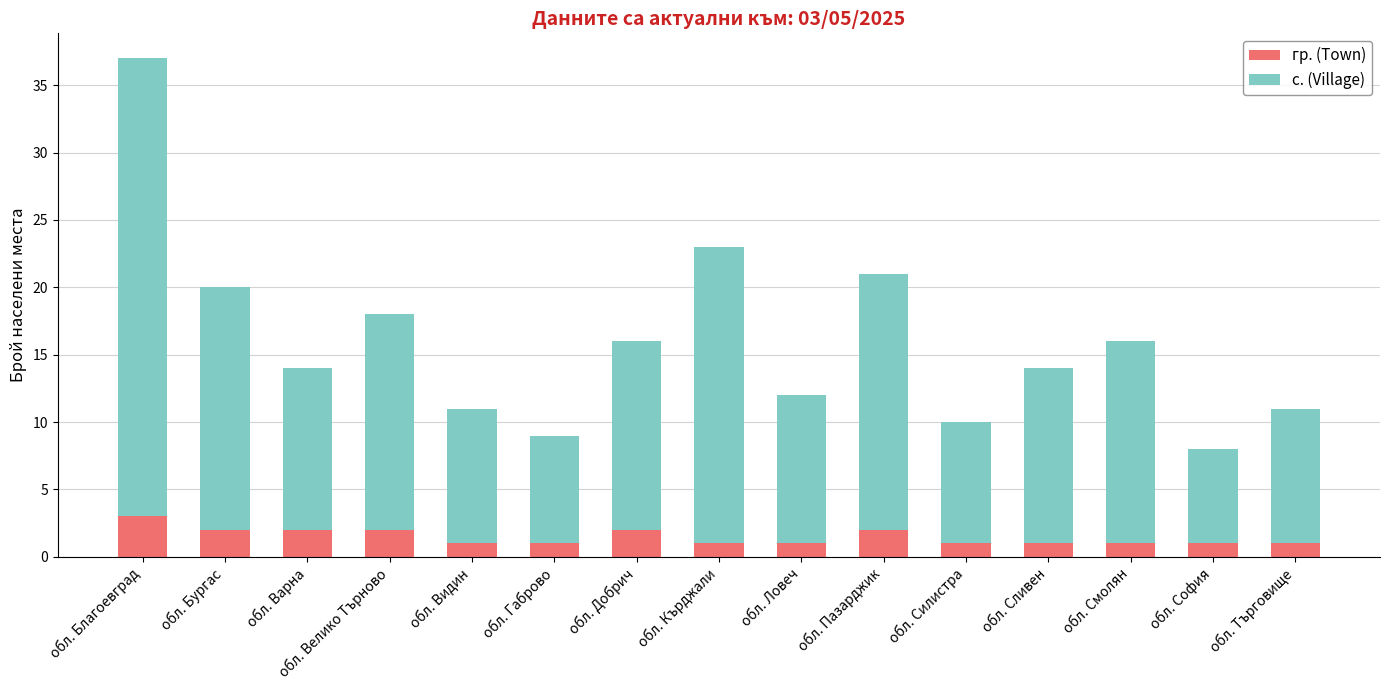

Is it true that гр. (Town) equals 5 at обл. Благоевград?

False